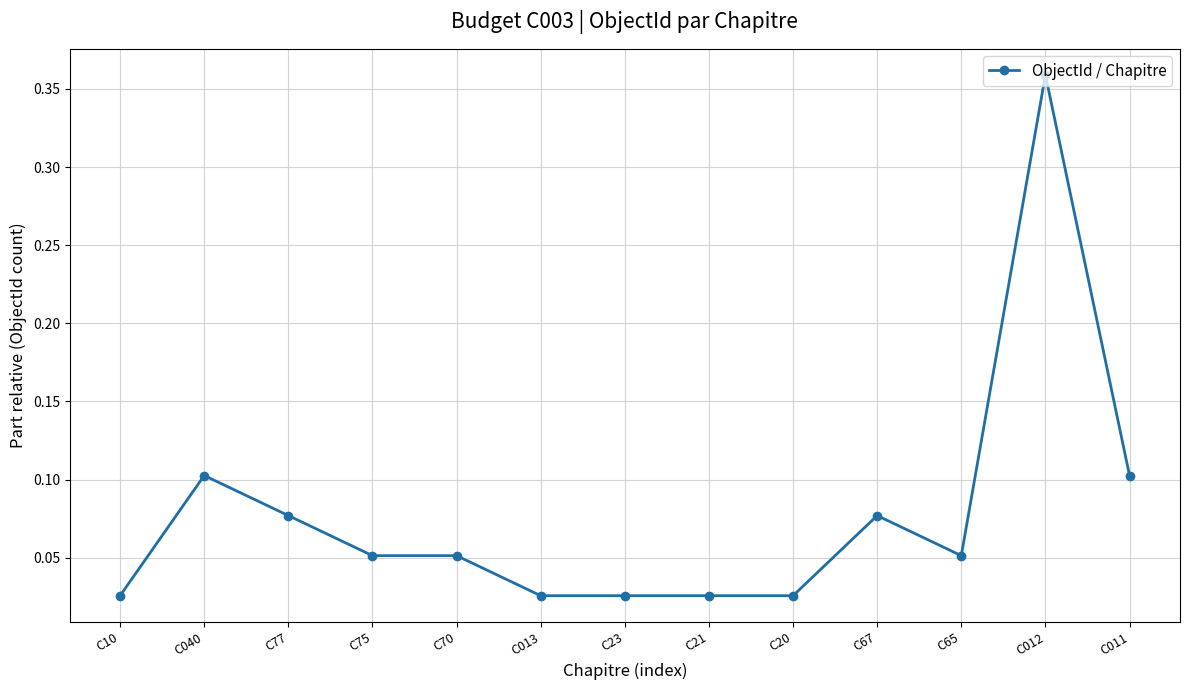

Between C77 and C012, which is larger?

C012